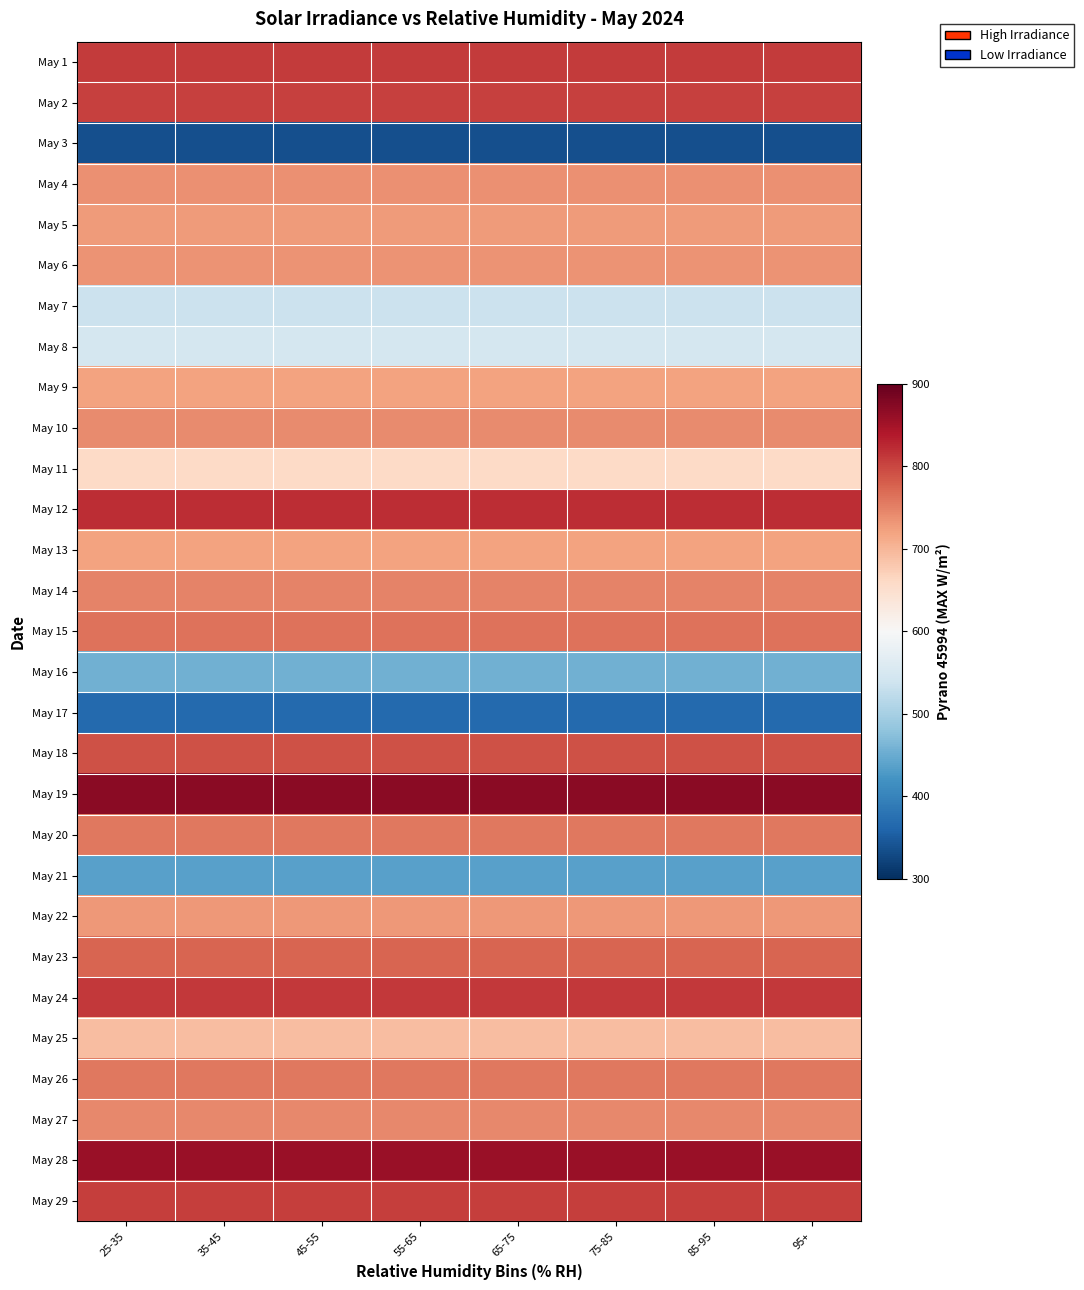

Rank the series by their maximum value, from highest to lowest.

May 19, May 28, May 12, May 24, May 1, May 29, May 2, May 18, May 23, May 15, May 26, May 20, May 14, May 27, May 10, May 4, May 6, May 22, May 5, May 13, May 9, May 25, May 11, May 8, May 7, May 16, May 21, May 17, May 3